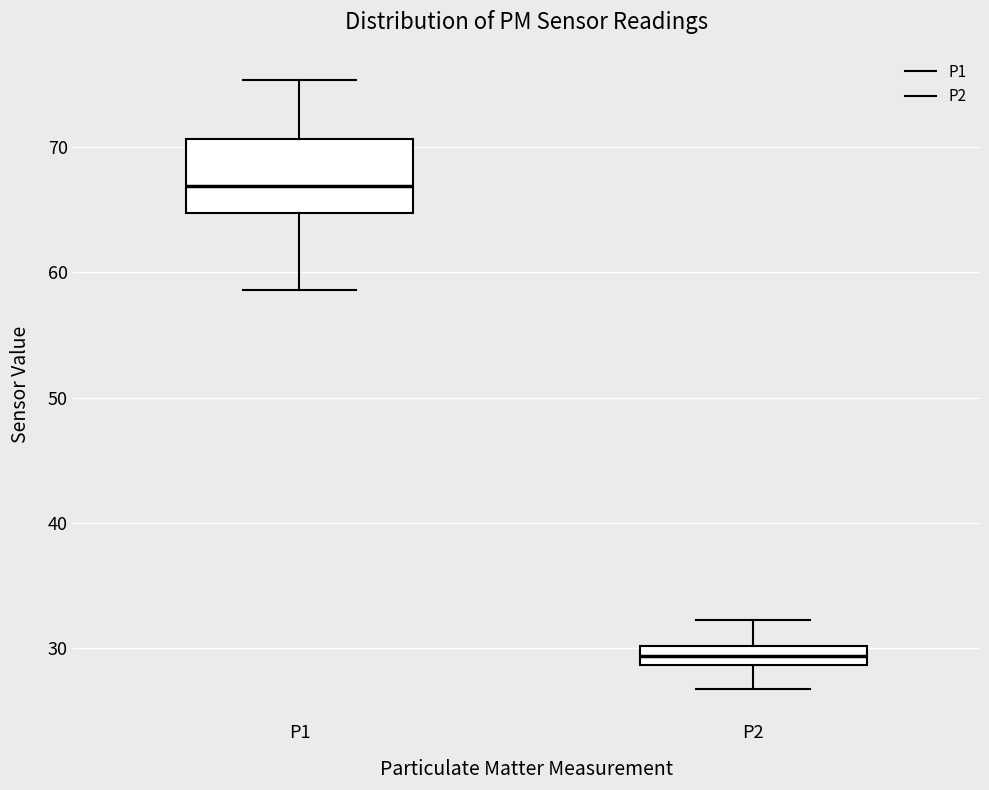

Which box has the highest median line?

P1